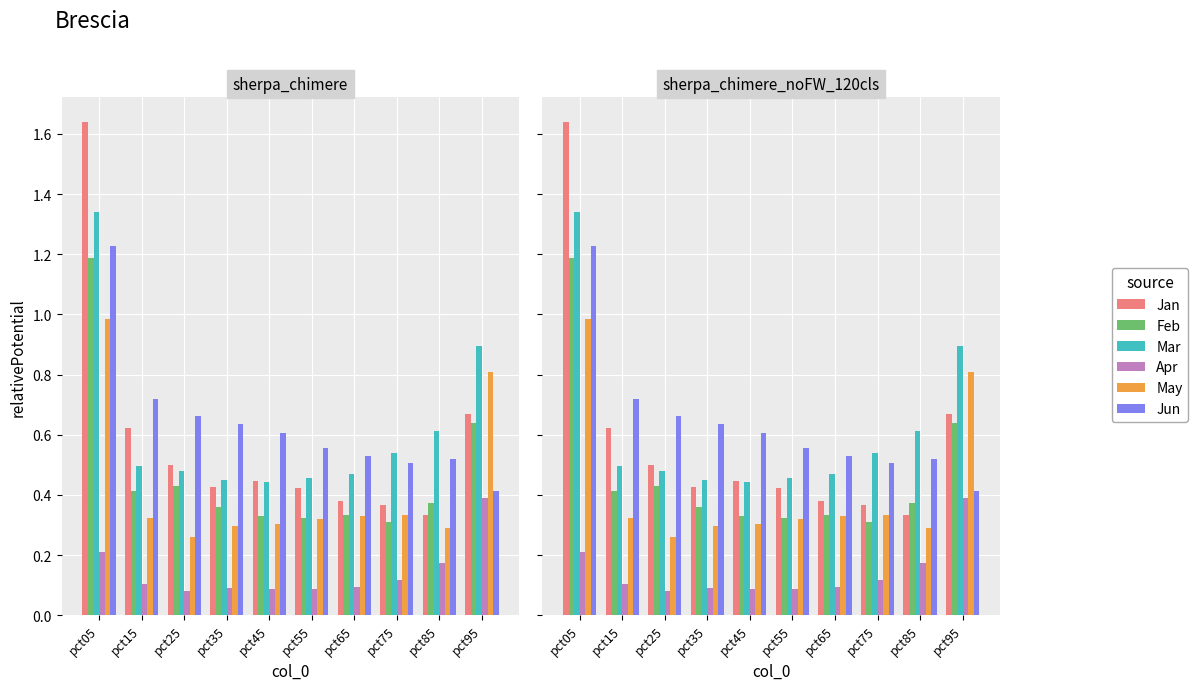

What is the value of the Apr bar at the 5th from the left?

0.1